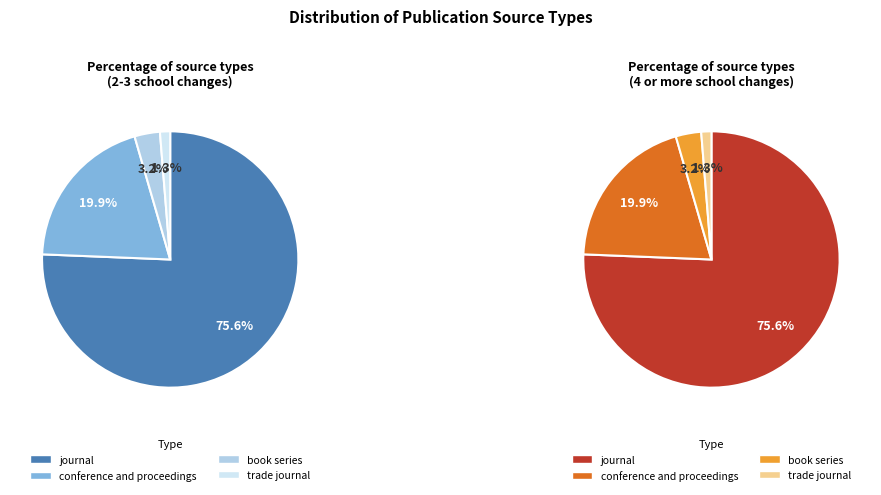

Which slice is the largest?

journal